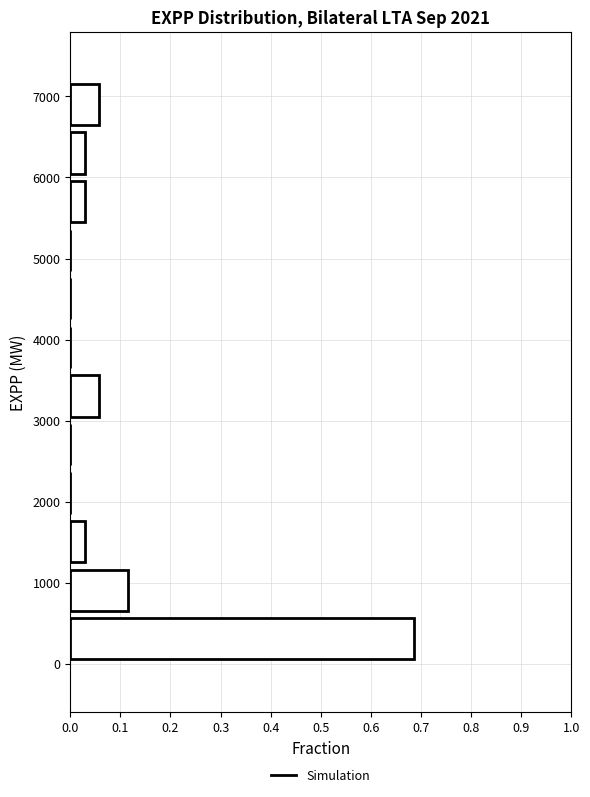

How long is the bar that spans 3000 to 3600 on the y-axis? Neither the bar edges nor the lengths are printed on the chart, so give them approximately, as read against the axes.

0.06